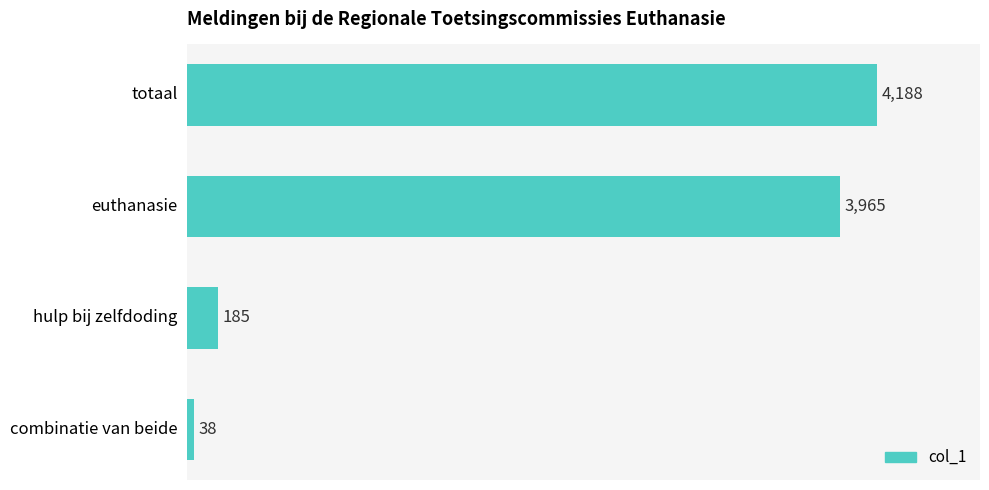

How many bars are there in total?

4